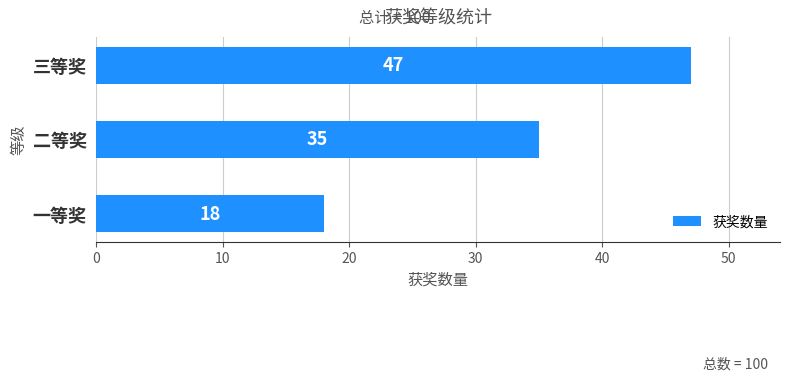

What is the minimum value shown in the chart?

18